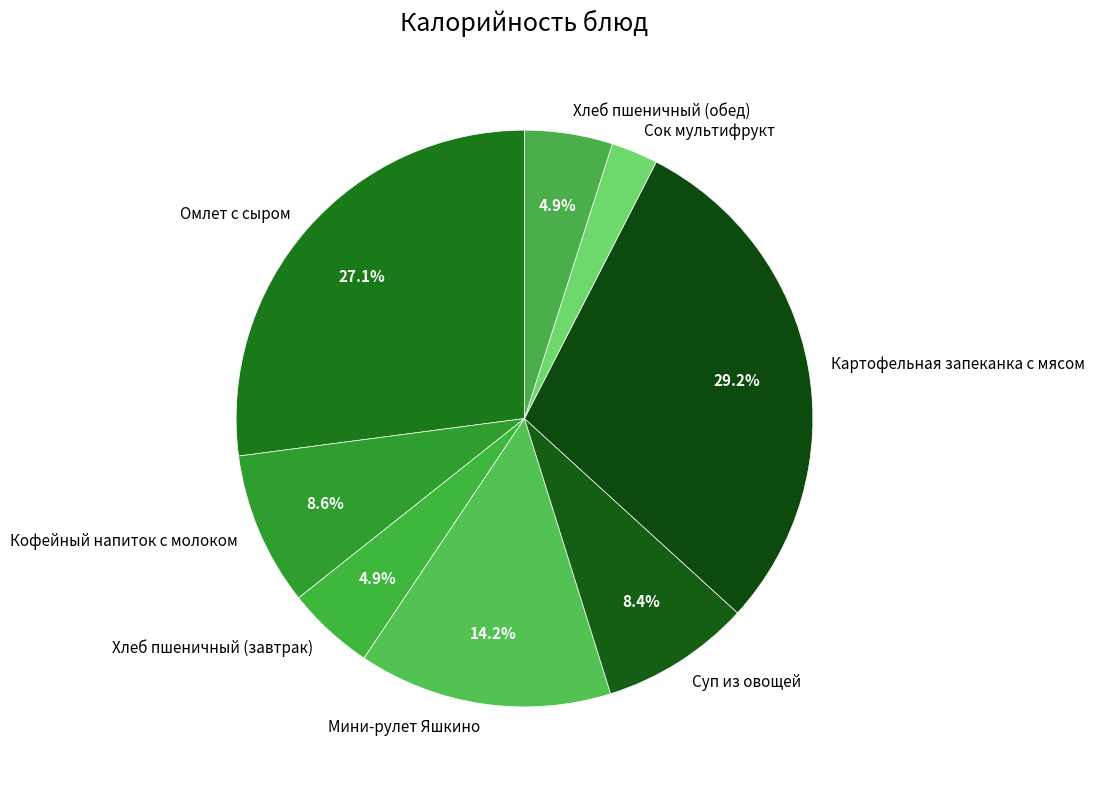

Is it true that Кофейный напиток с молоком is 9% of the pie?

True